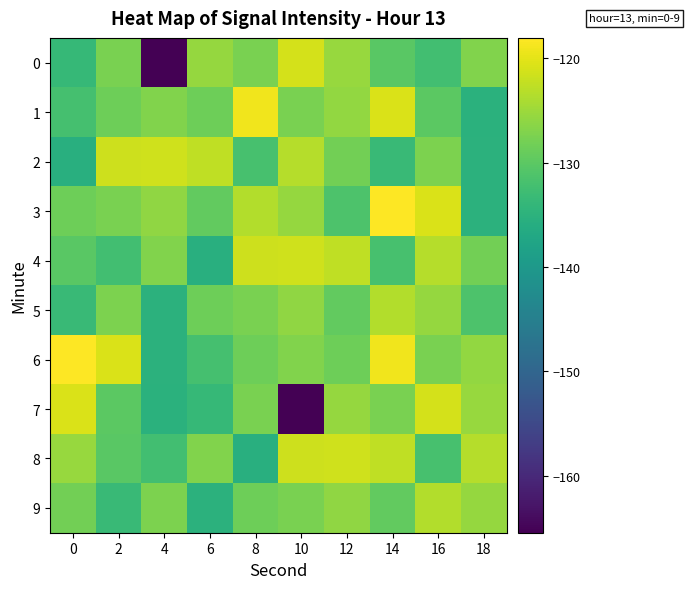

What is the smallest value displayed?

-165.5